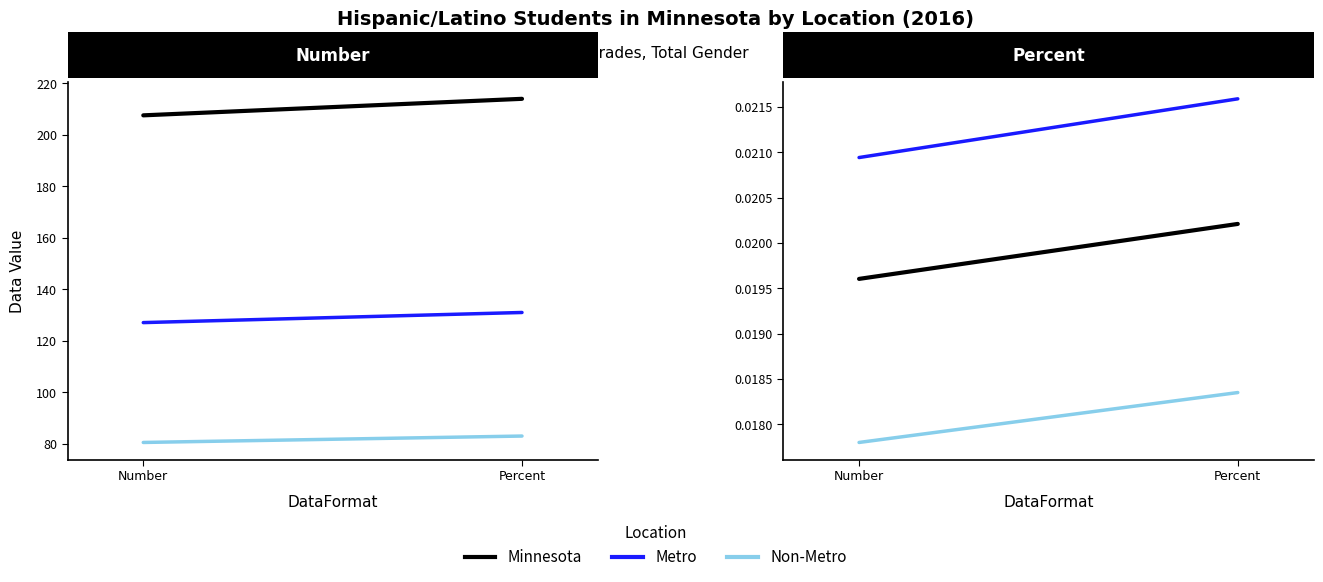

The value of Minnesota at Percent is 0.0. True or false?

False